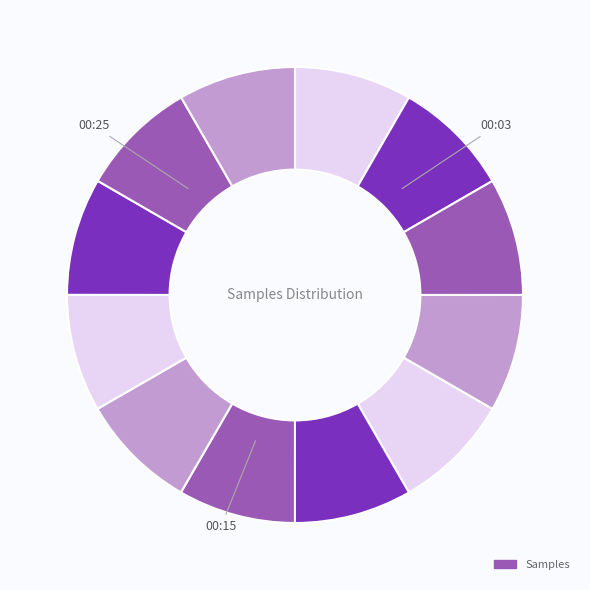

Count the number of slices in the pie.

12